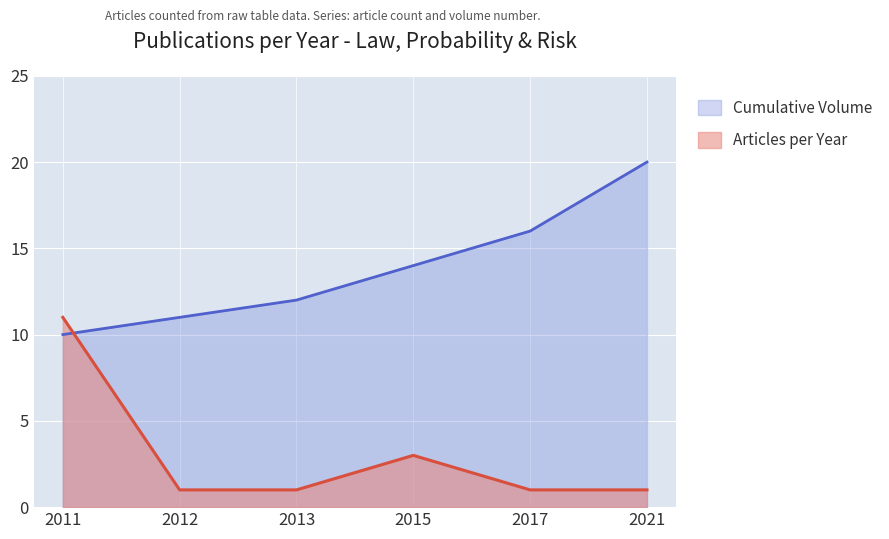

At which category is the sum across all series the highest?

2011